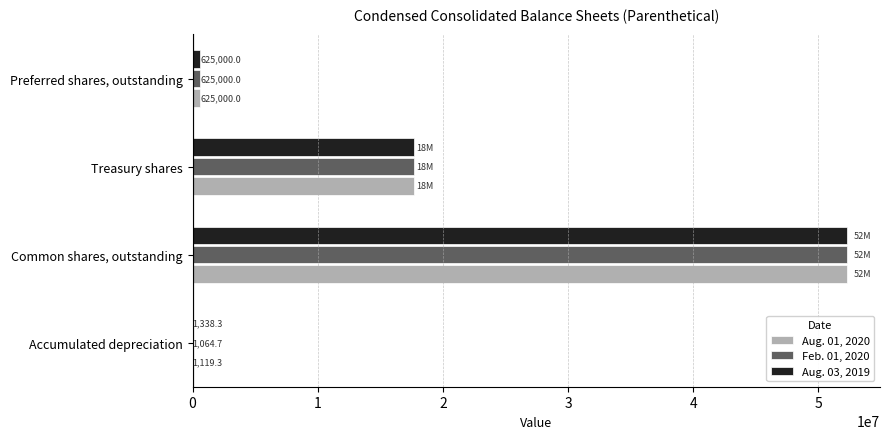

What is the sum of the Feb. 01, 2020 values at Common shares, outstanding and Accumulated depreciation?

52301064.7